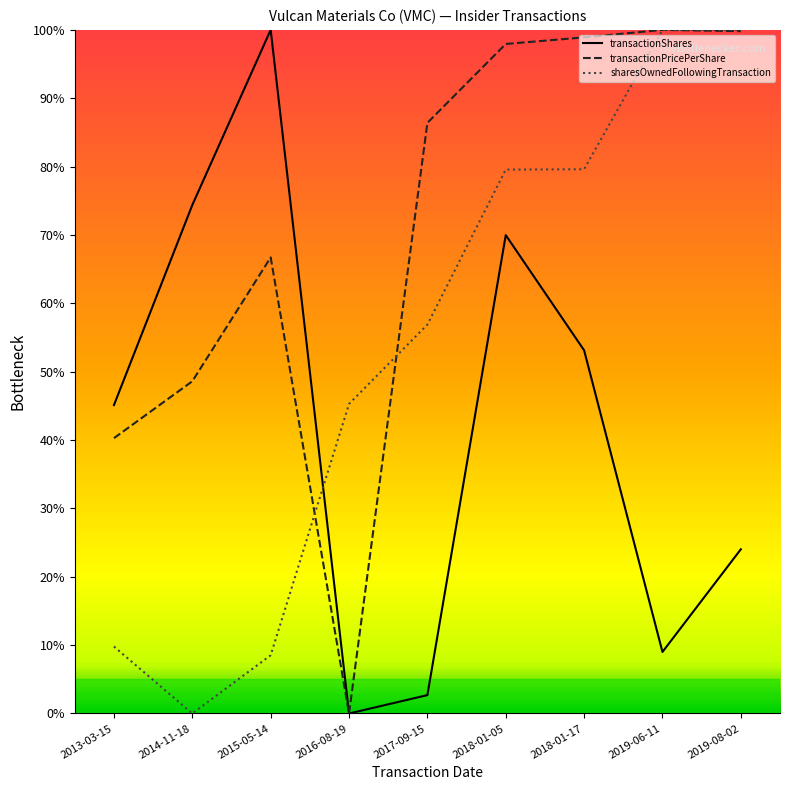

Between 2017-09-15 and 2014-11-18, which is larger?

2014-11-18